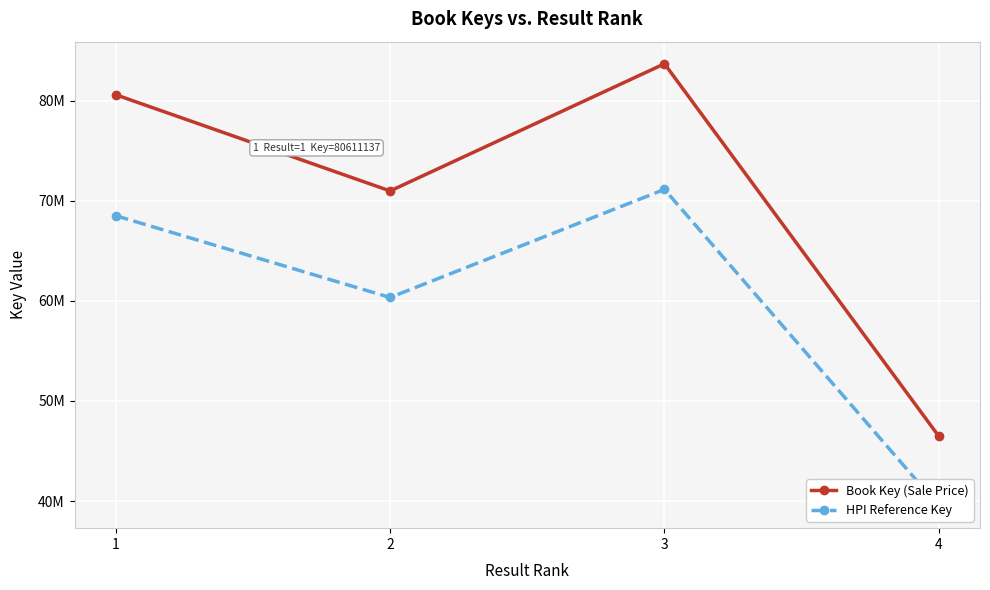

What is the smallest value displayed?

39498960.2